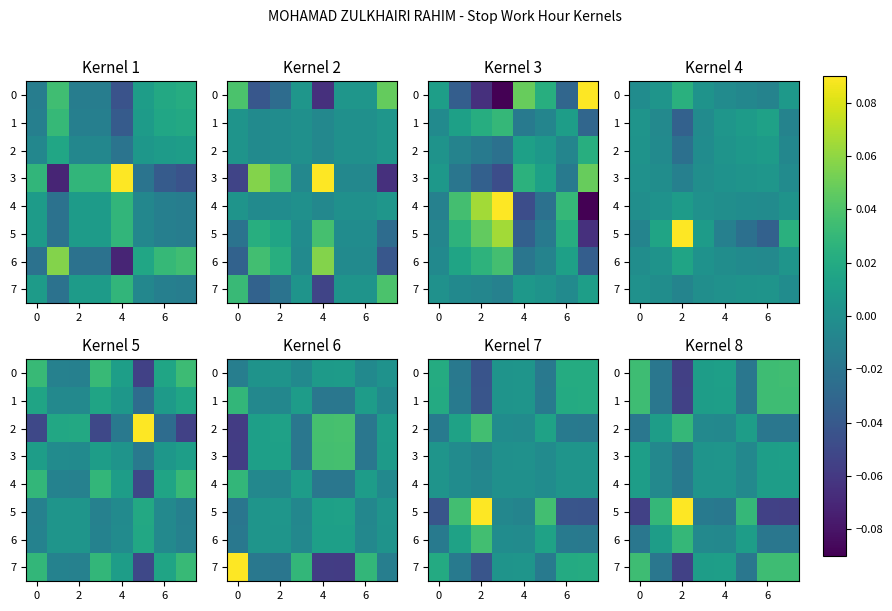

At how many categories does at least one series exceed 0?

8